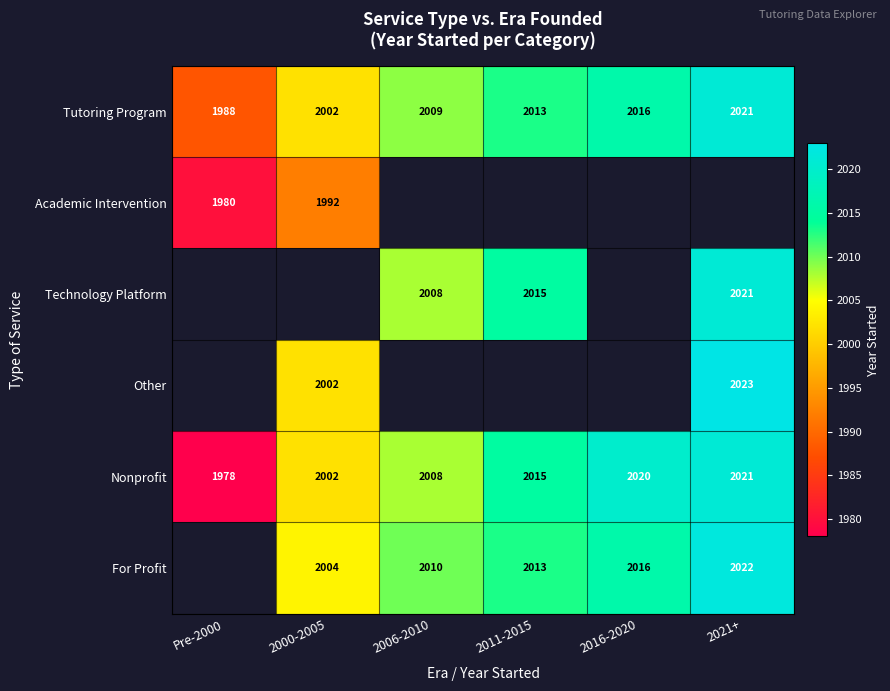

What is the difference between the highest and lowest values at Pre-2000?

10.0